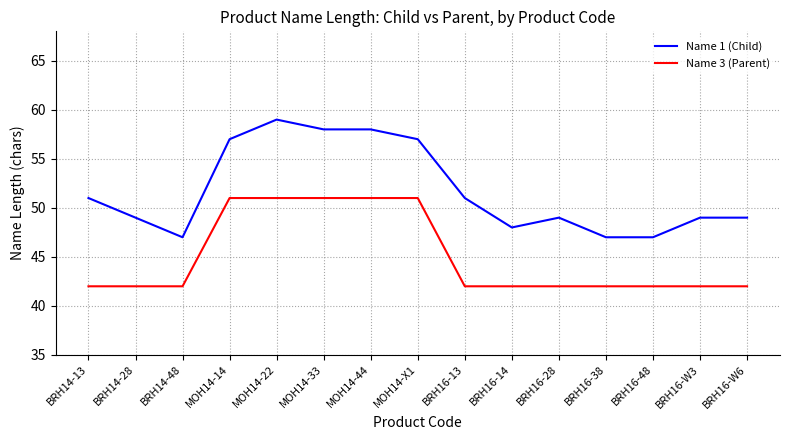

Which series has the largest total across all categories?

Name 1 (Child)